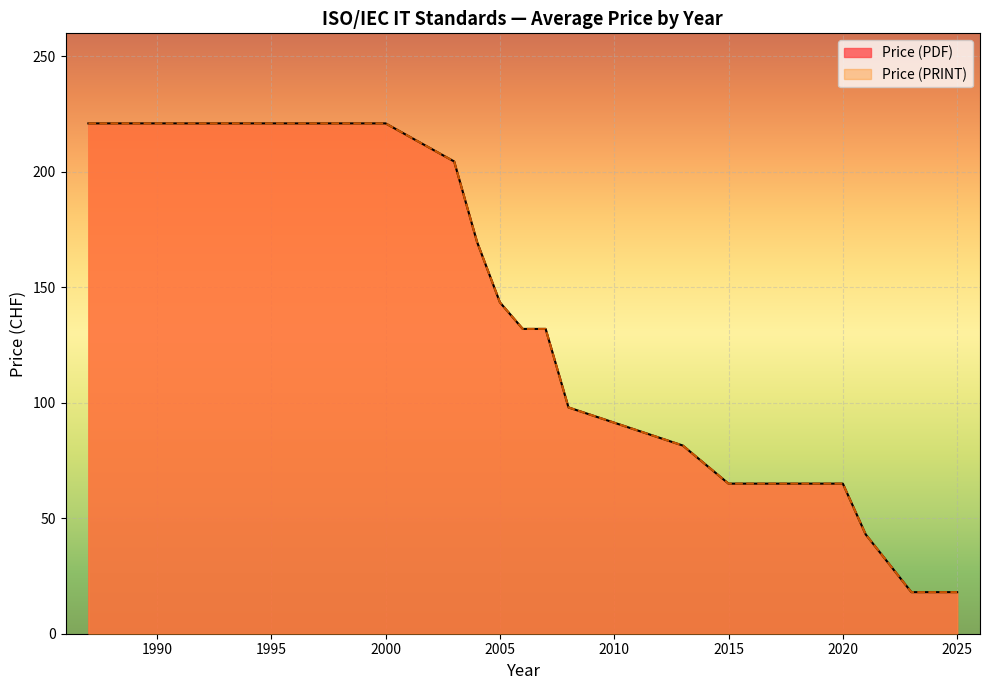

True or false: Price (PRINT) and Price (PDF) cross at least once.

False